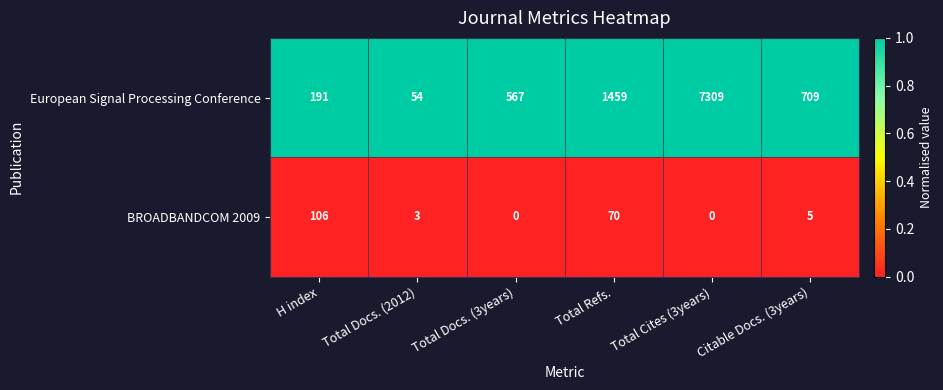

Is the value of European Signal Processing Conference at H index greater than the value of BROADBANDCOM 2009 at Citable Docs. (3years)?

Yes